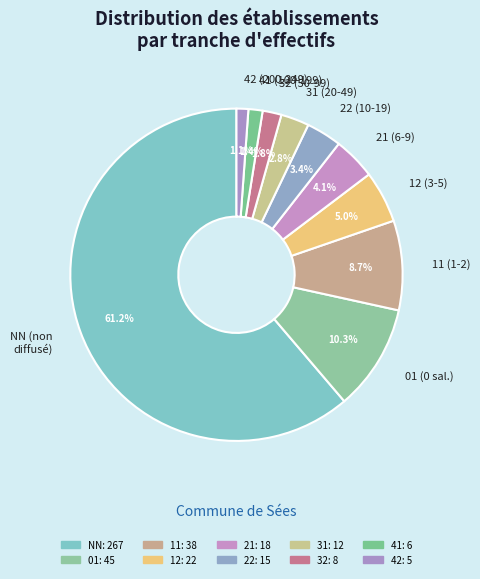

What portion of the pie excludes 32 (50-99)?

98.2%